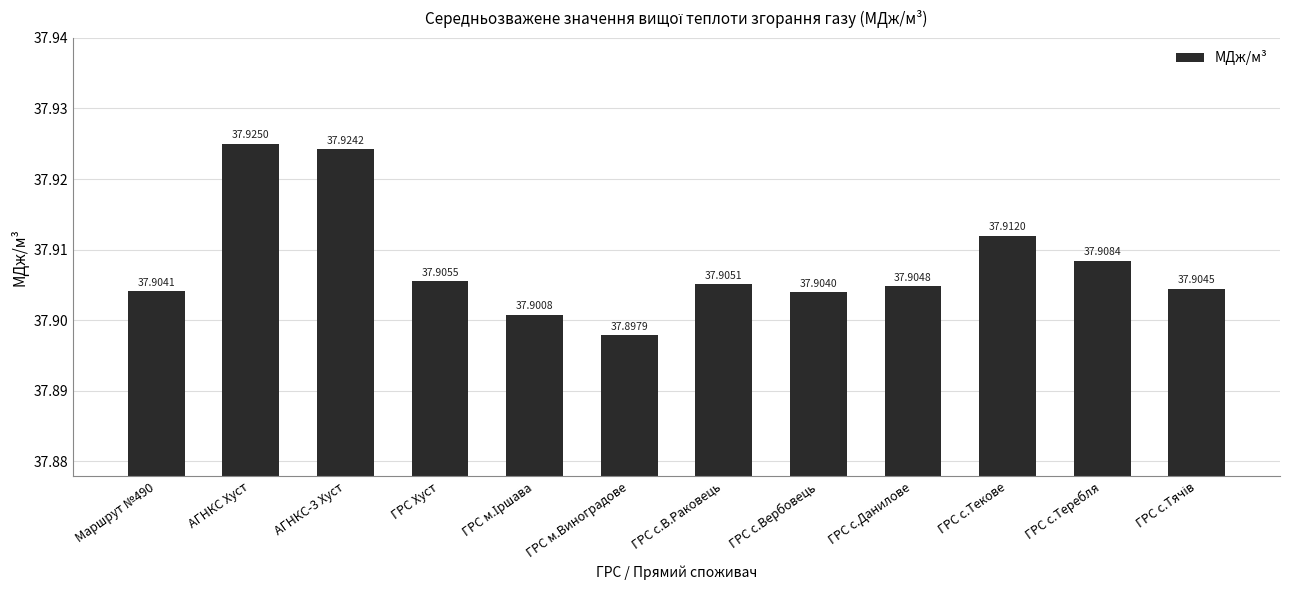

Are the bars grouped side by side (vs. stacked)?

No